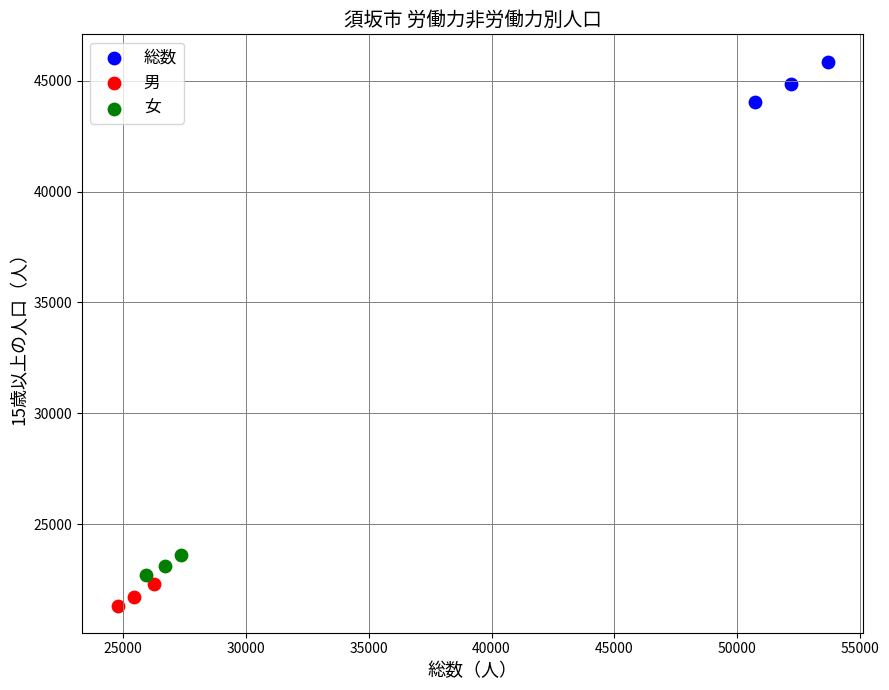

What are all the series names shown in the legend?

総数, 男, 女